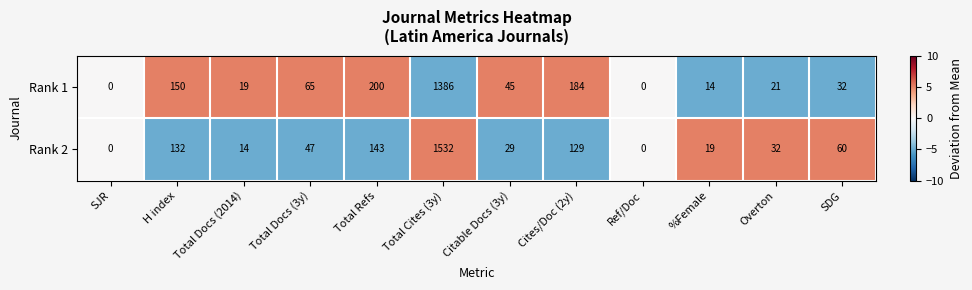

Which series has the largest total across all categories?

Rank 2